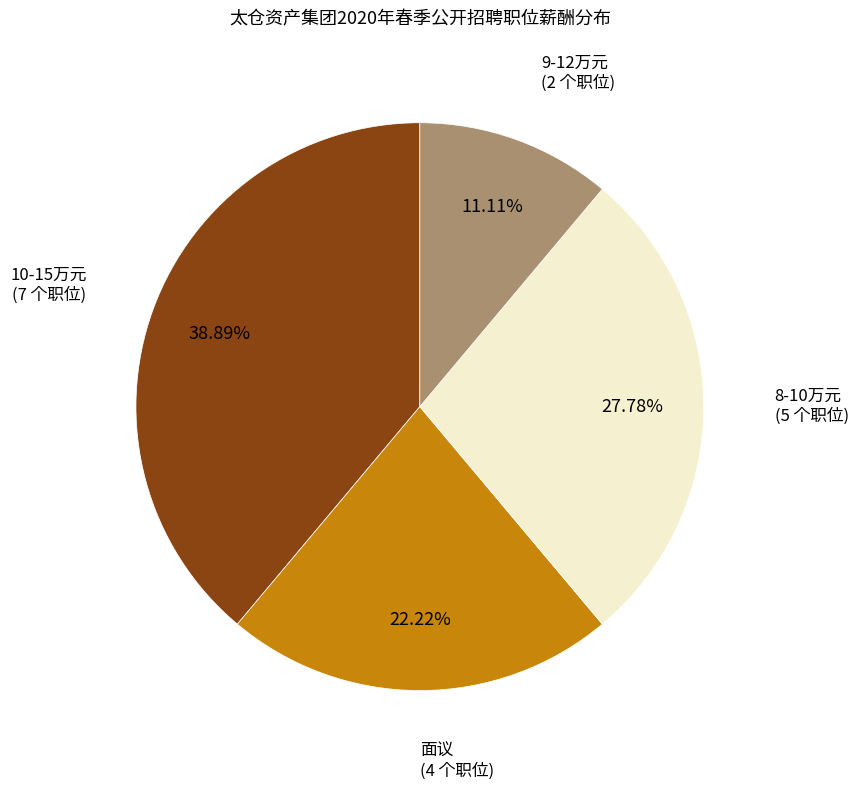

Which category has the smallest portion of the pie?

9-12万元